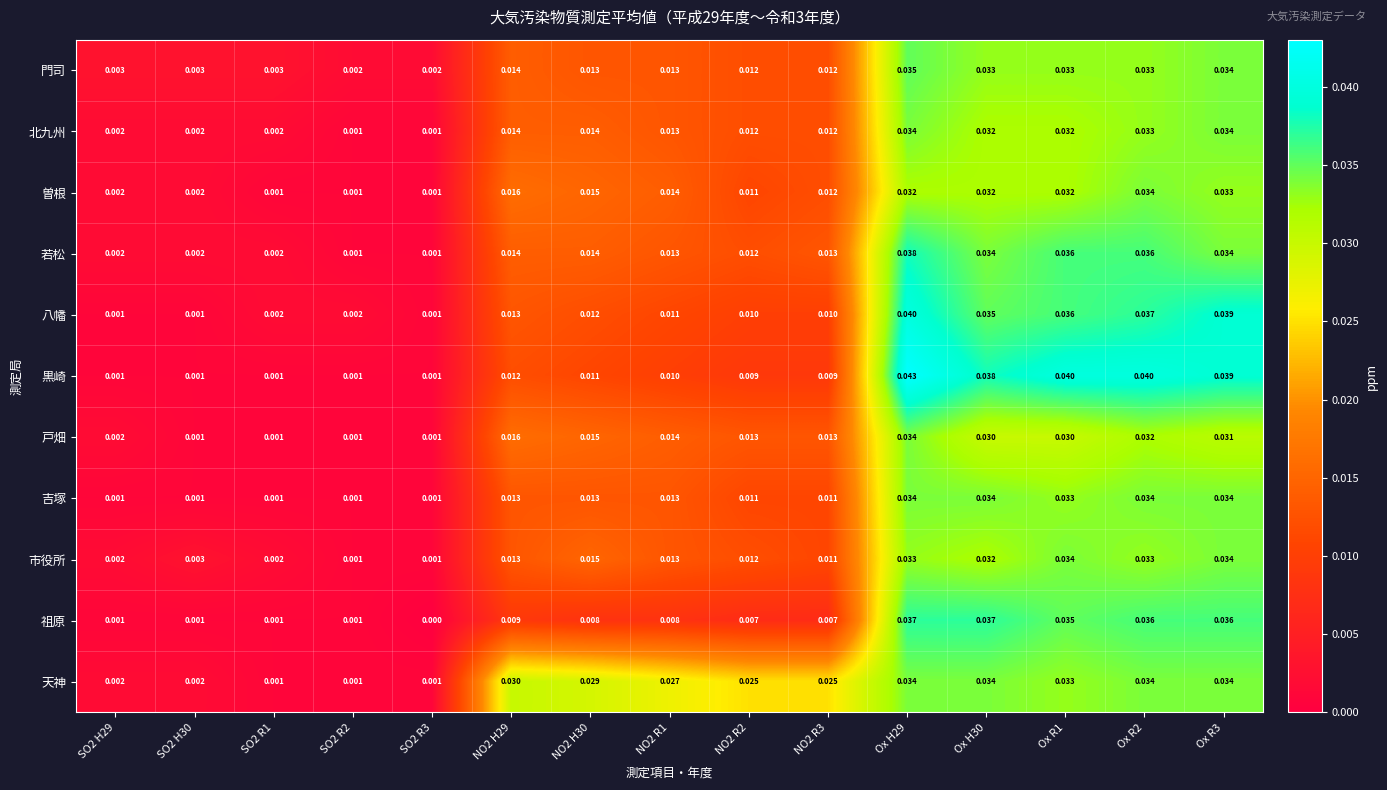

Which series has the largest total across all categories?

天神